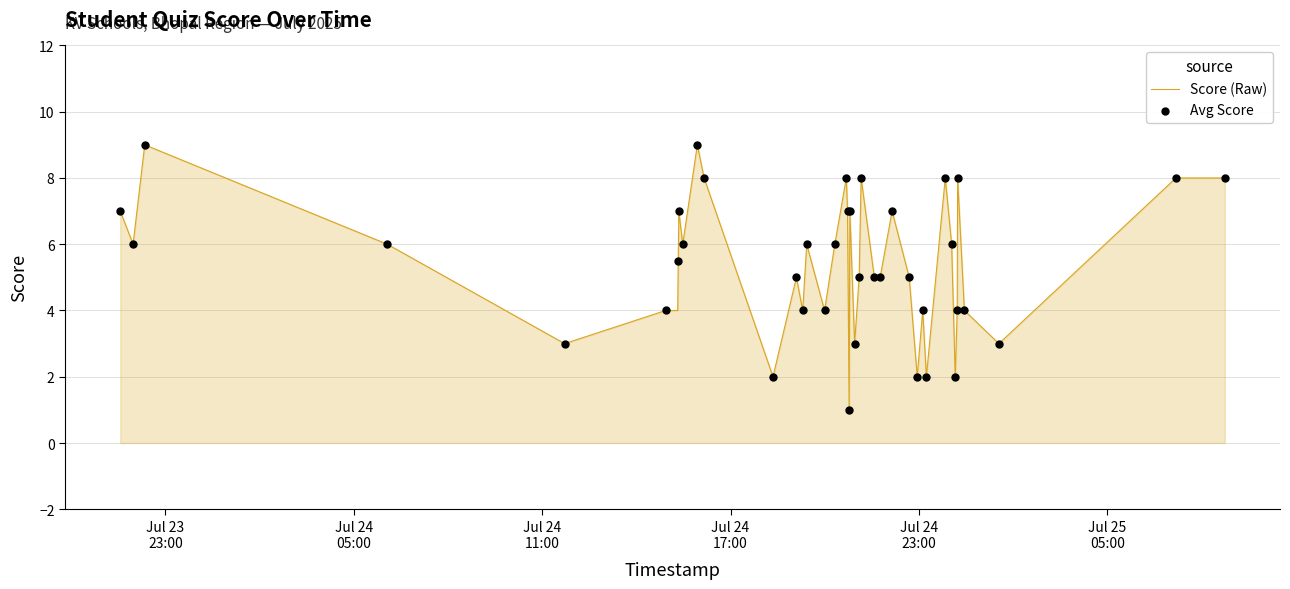

Which series contains the lowest Y value?

Score (Raw)